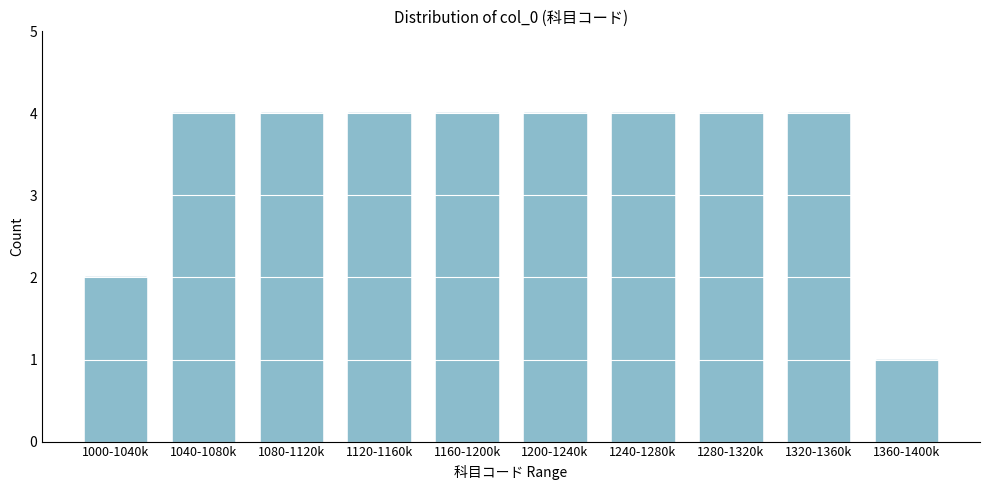

Reading left to right, list all the values displayed in this chart.

1000-1040k=2	1040-1080k=4	1080-1120k=4	1120-1160k=4	1160-1200k=4	1200-1240k=4	1240-1280k=4	1280-1320k=4	1320-1360k=4	1360-1400k=1